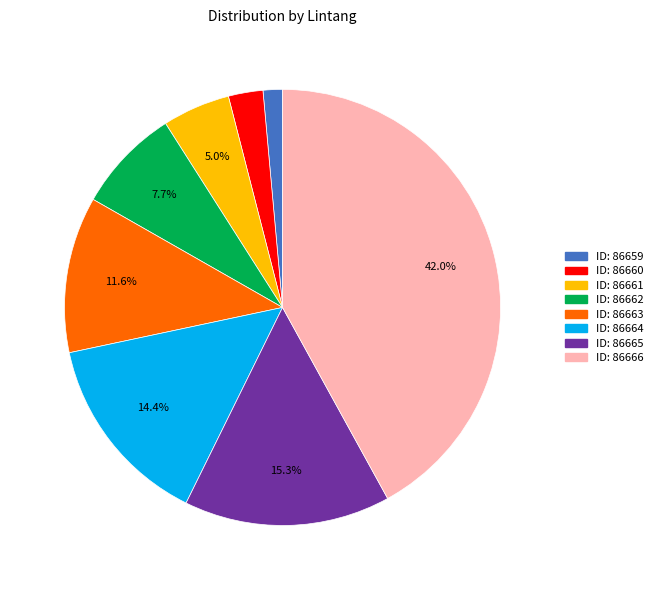

Is there any slice that represents more than half of the pie?

No